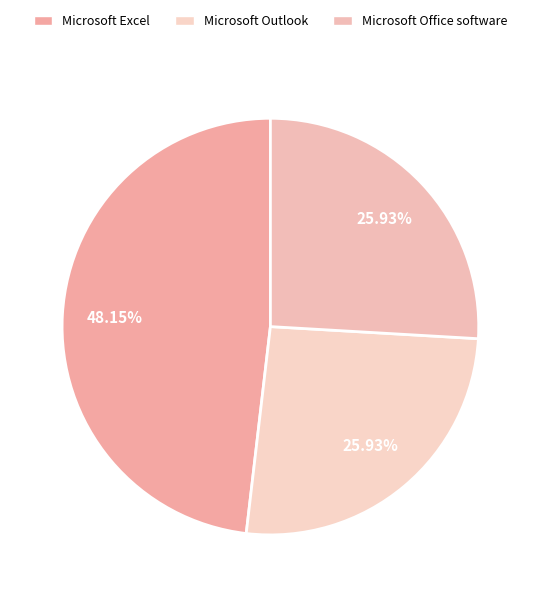

What is the change in value from Microsoft Excel to Microsoft Outlook?

-6